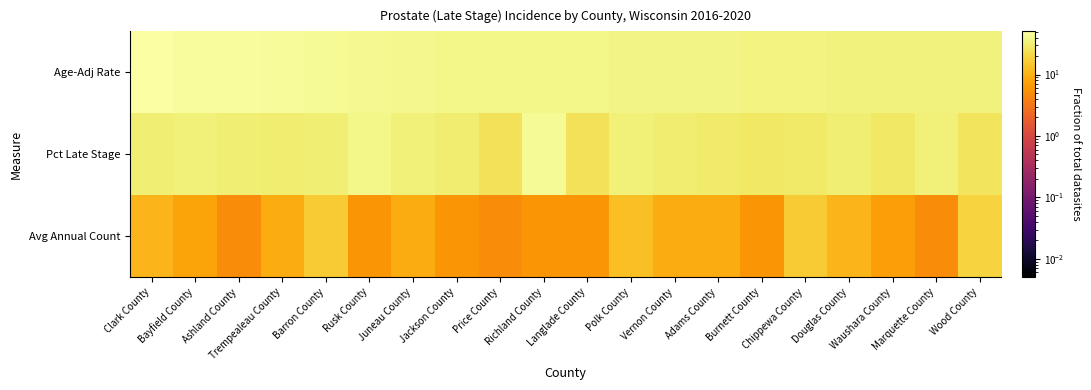

Rank the series by their average value, from highest to lowest.

Age-Adj Rate, Pct Late Stage, Avg Annual Count